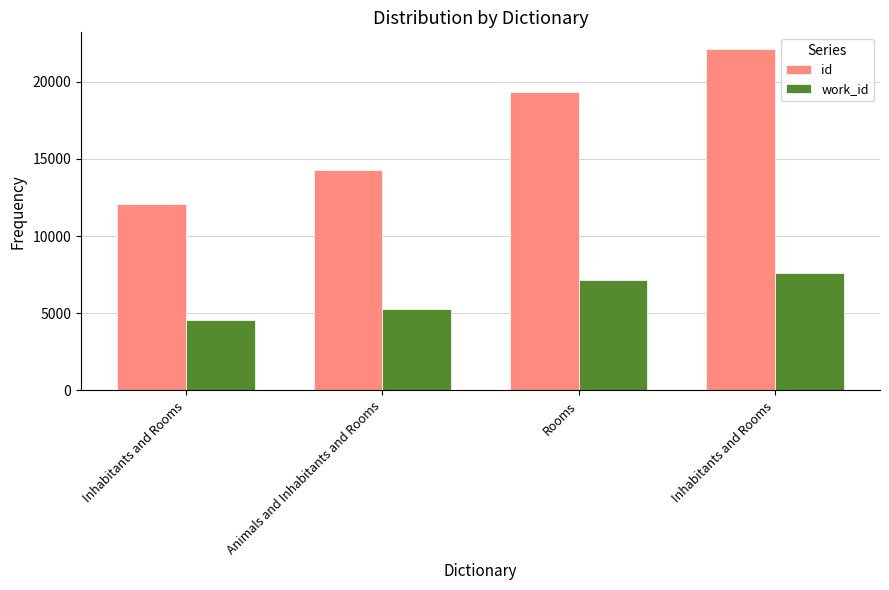

How many bars are there in each group?

2